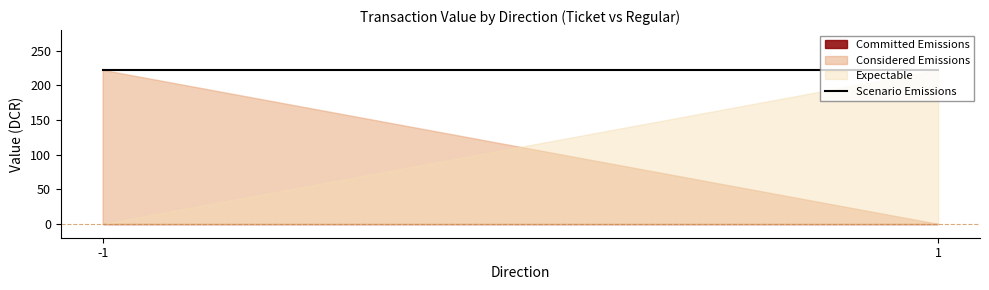

How many lines are shown in the chart?

3